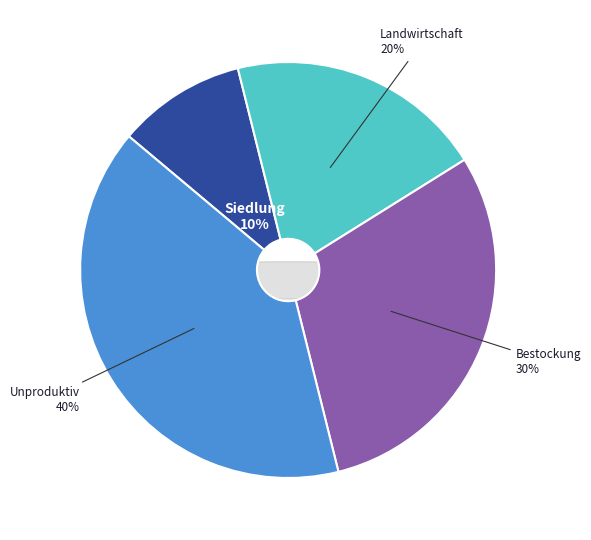

Does Siedlung represent more than half of the total?

No